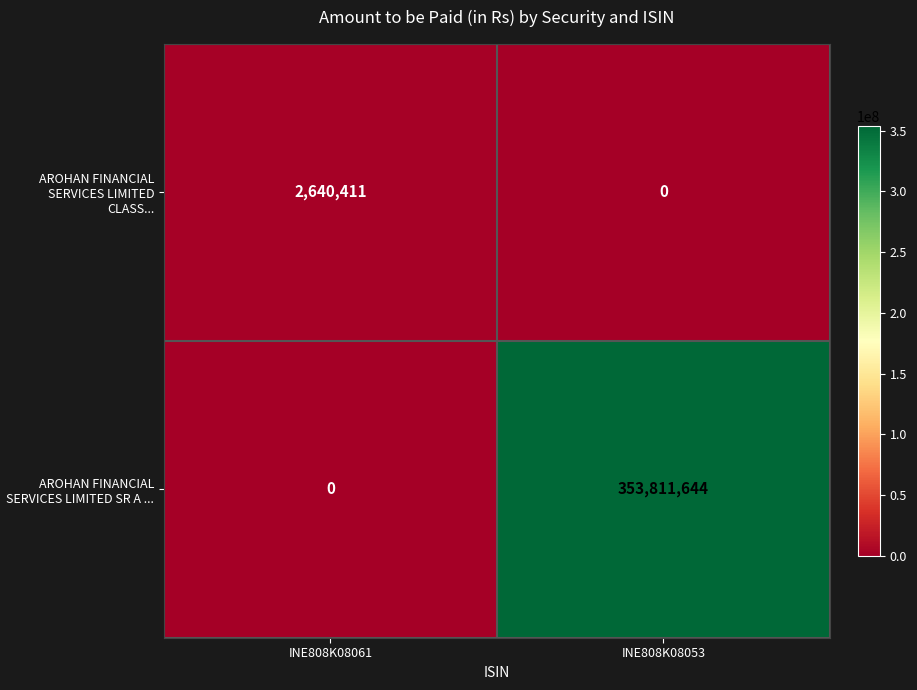

What is the maximum value for AROHAN FINANCIAL SERVICES LIMITED SR A ...?

353811644